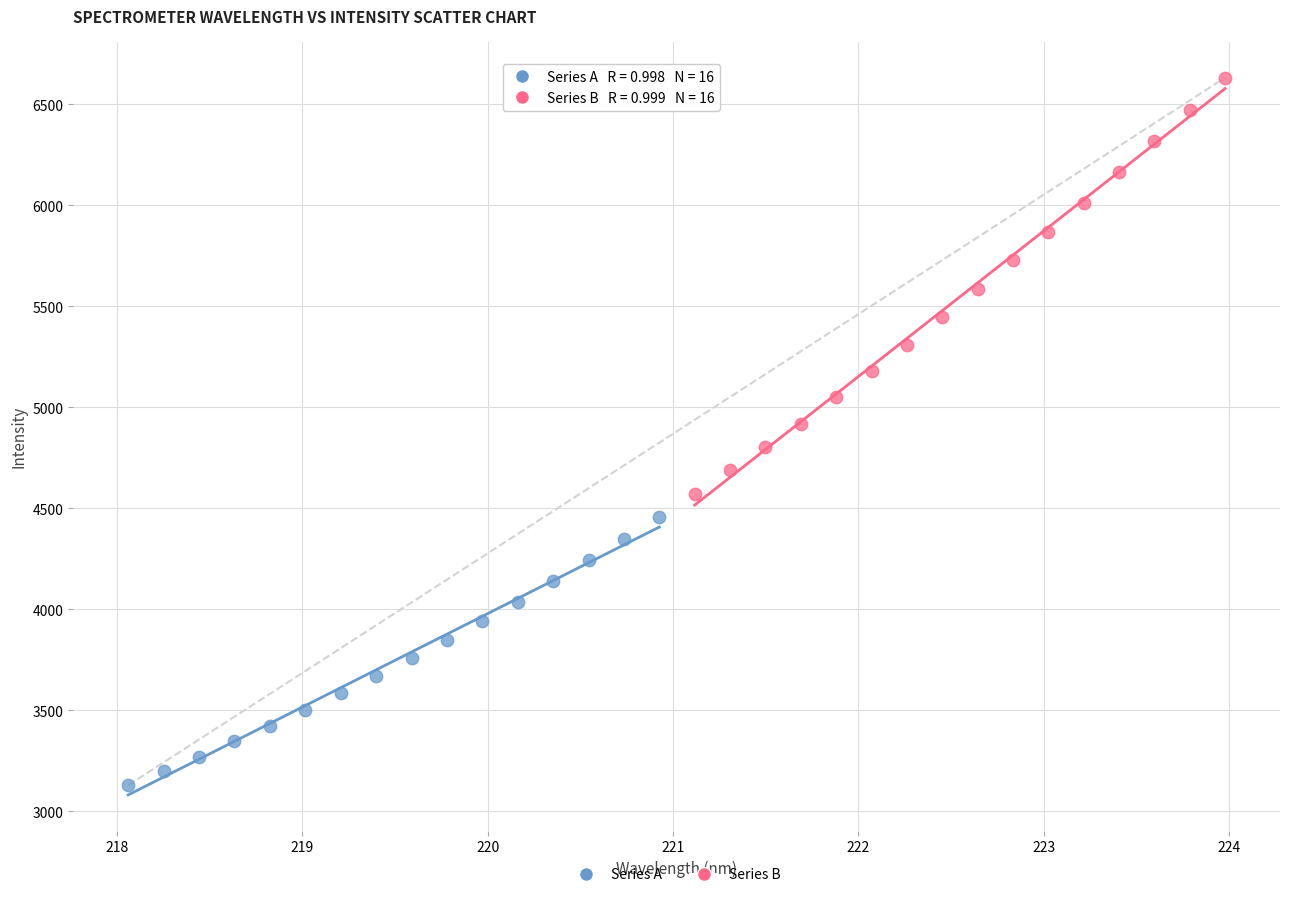

Which series contains the lowest Y value?

Series A